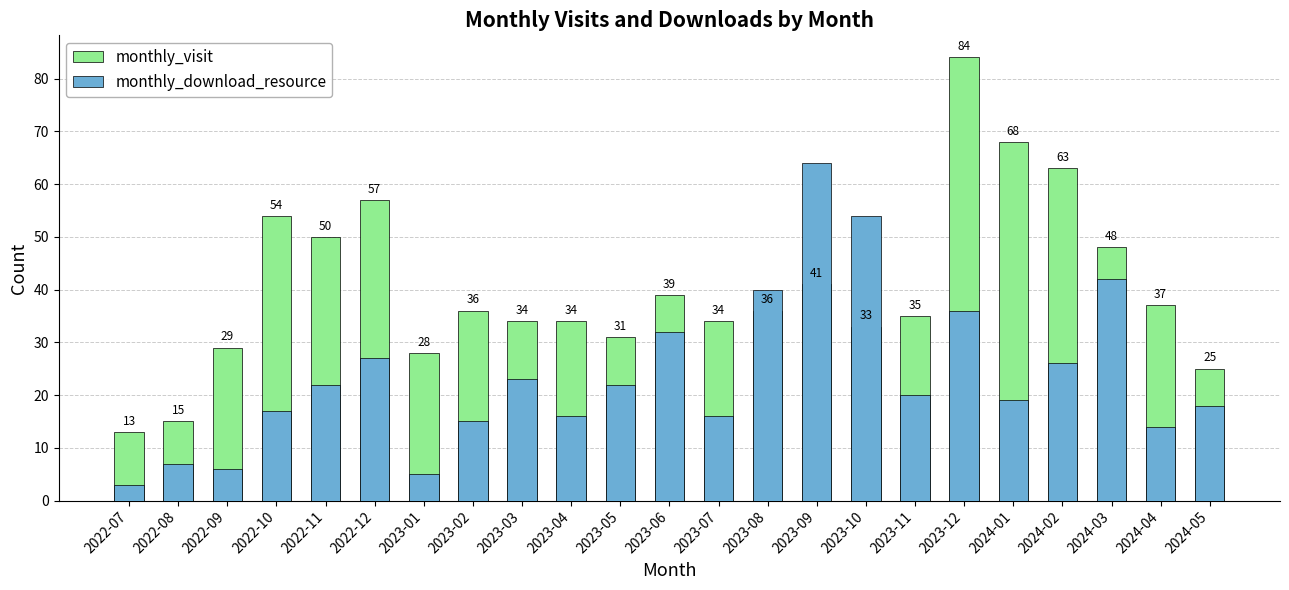

Where does the monthly_download_resource series first go above 20?

2022-11